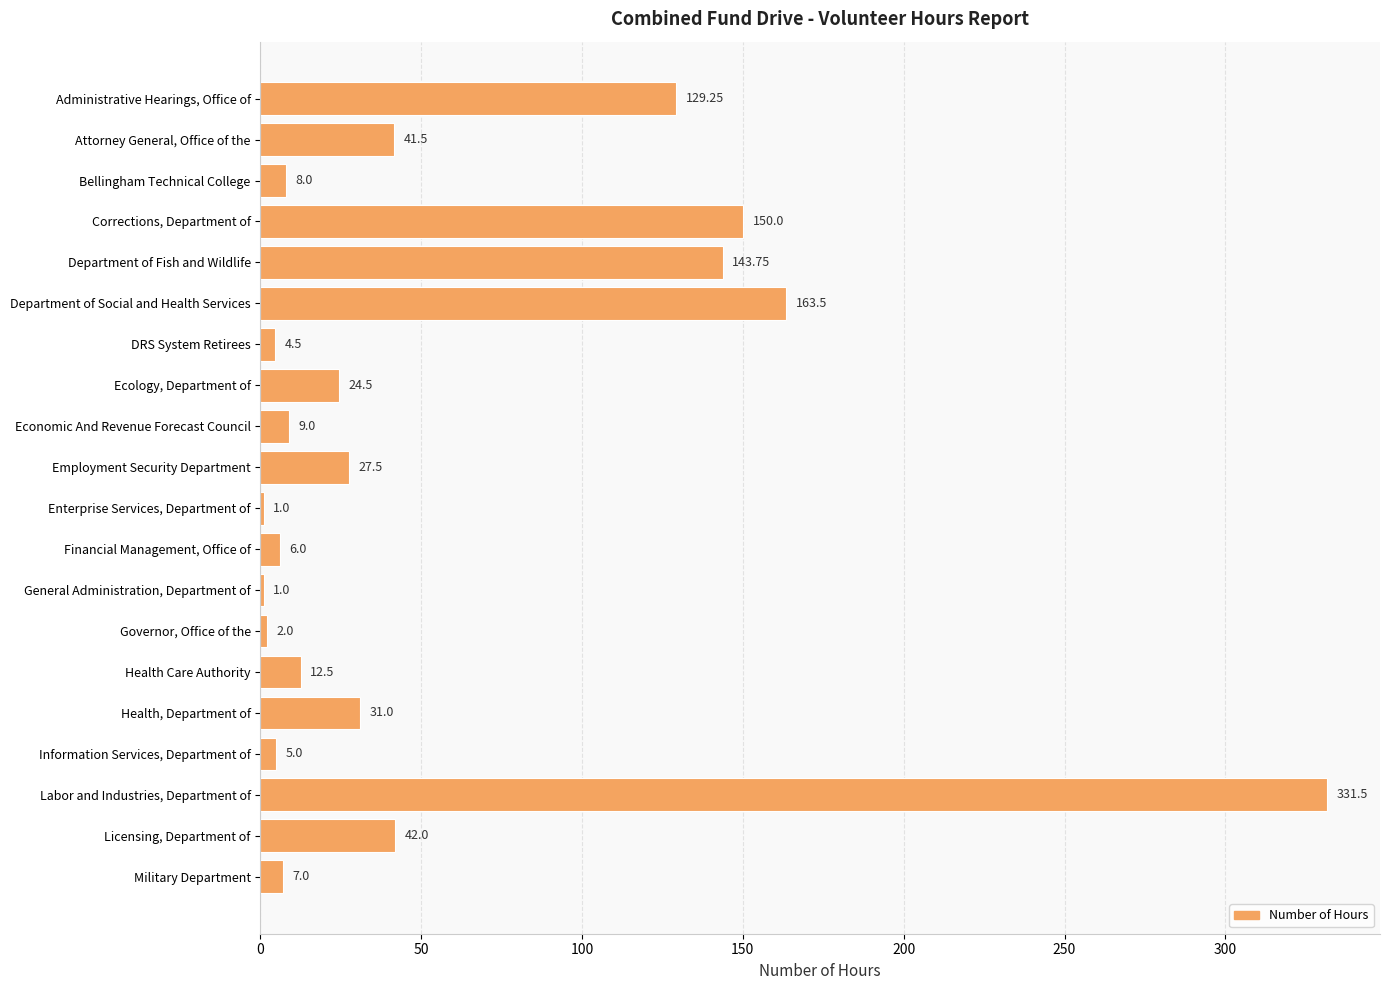

Where is the data nearest to the value 166?

Department of Social and Health Services